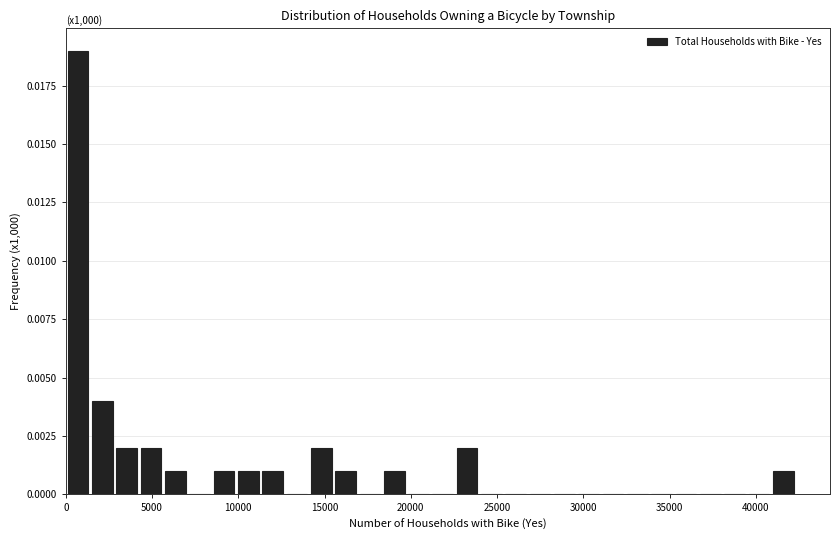

Read against the x-axis, roughly where is the centre of the tallest bar?

500